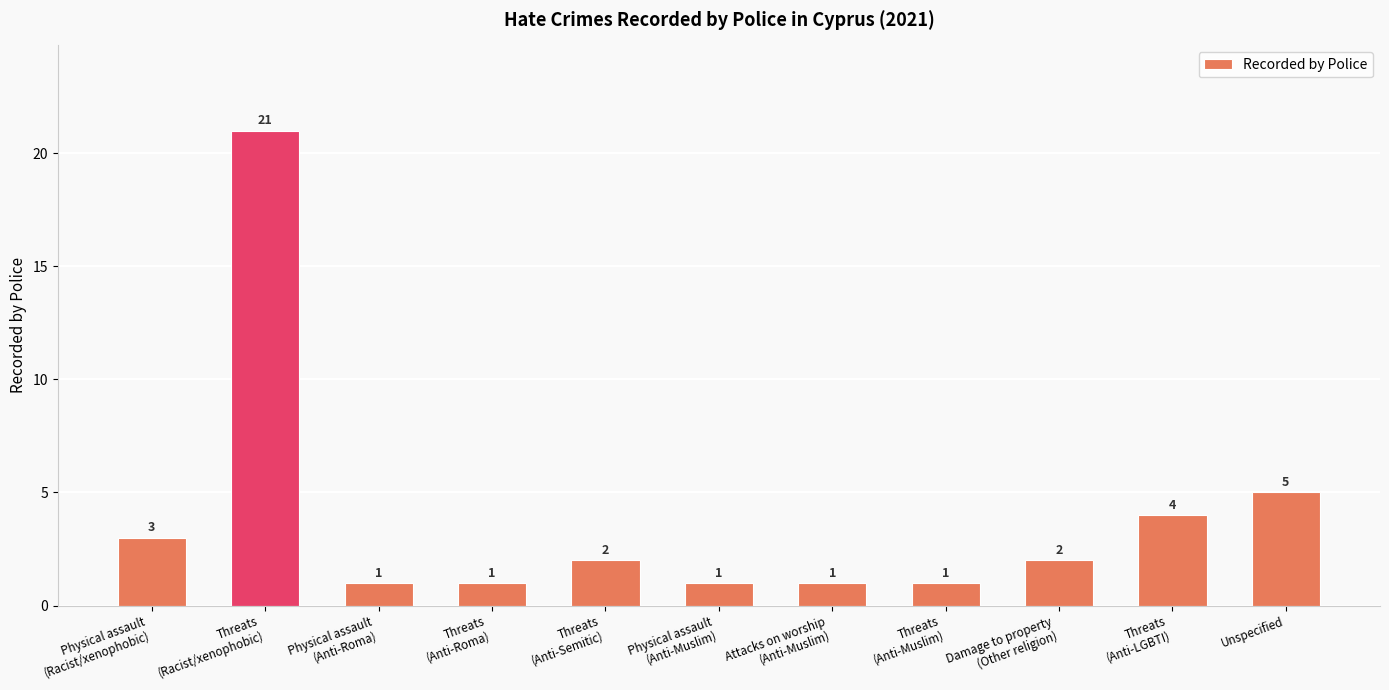

Does the chart contain stacked bars?

No